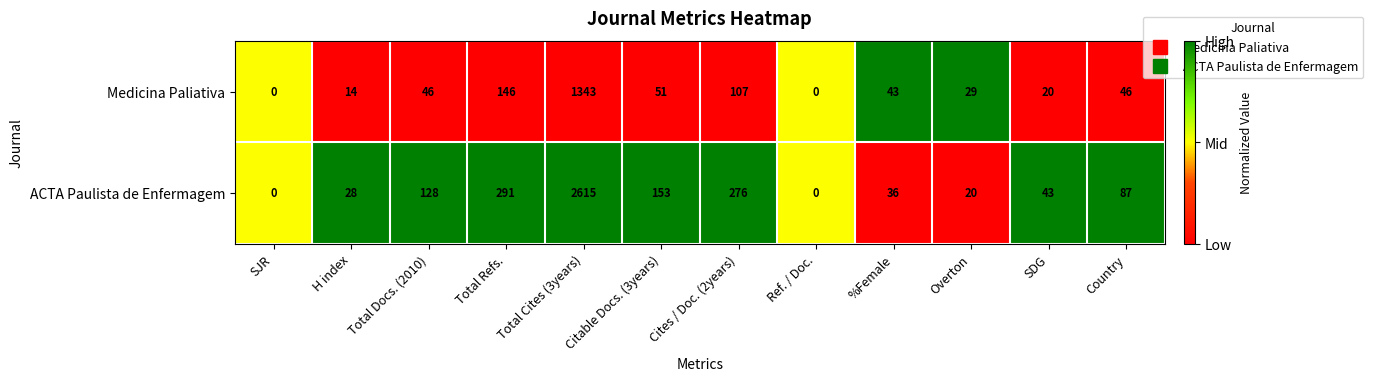

How many series are shown in this chart?

2